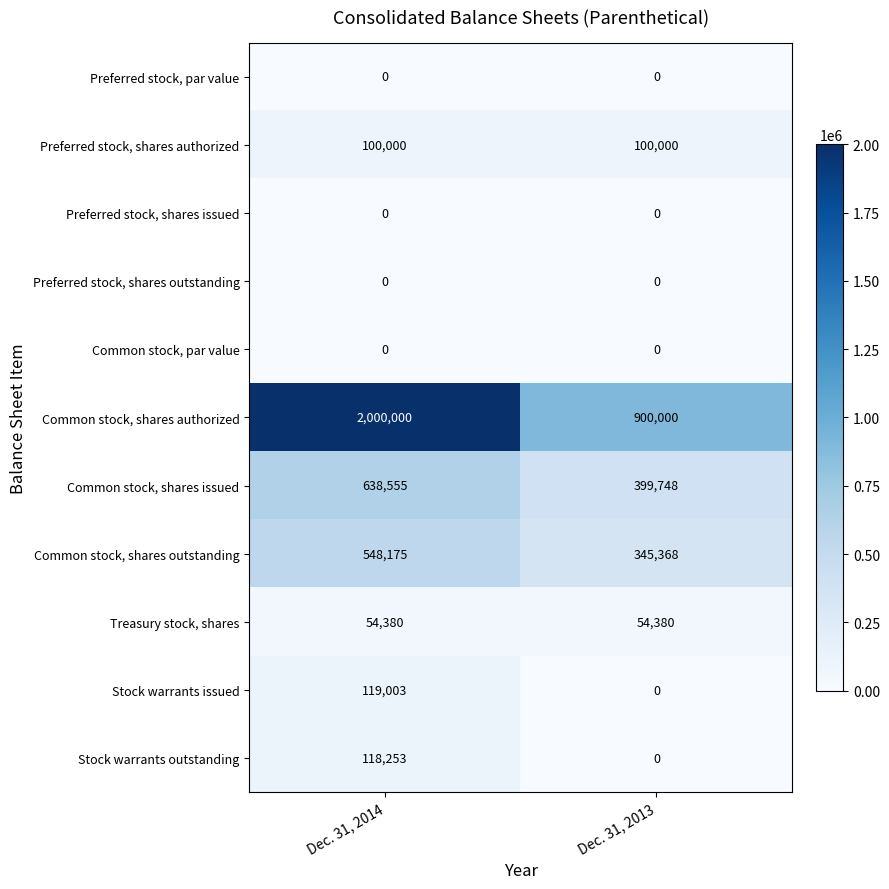

Which series has the largest total across all categories?

Common stock, shares authorized